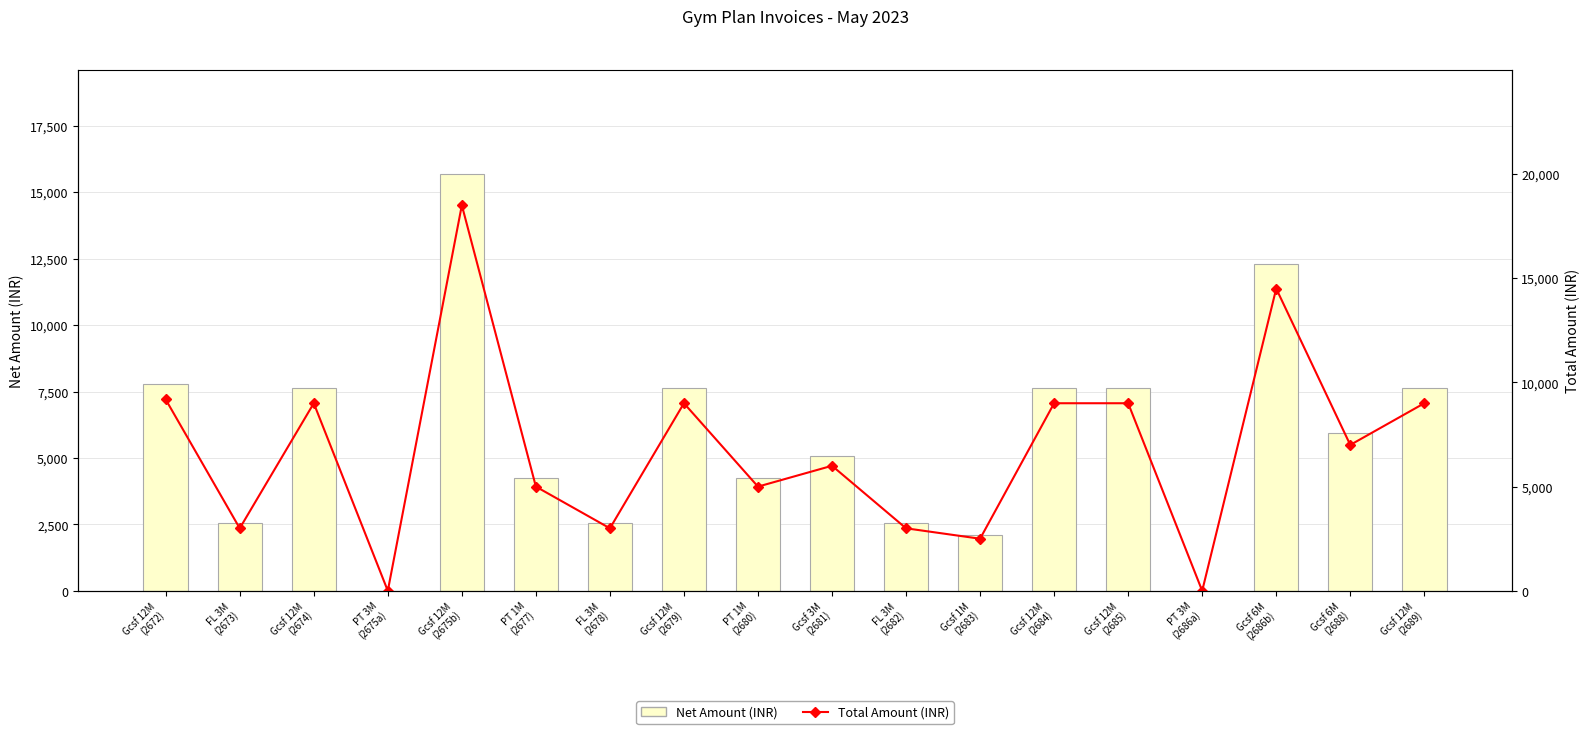

At which category is the sum across all series the highest?

Gcsf 12M
(2675b)